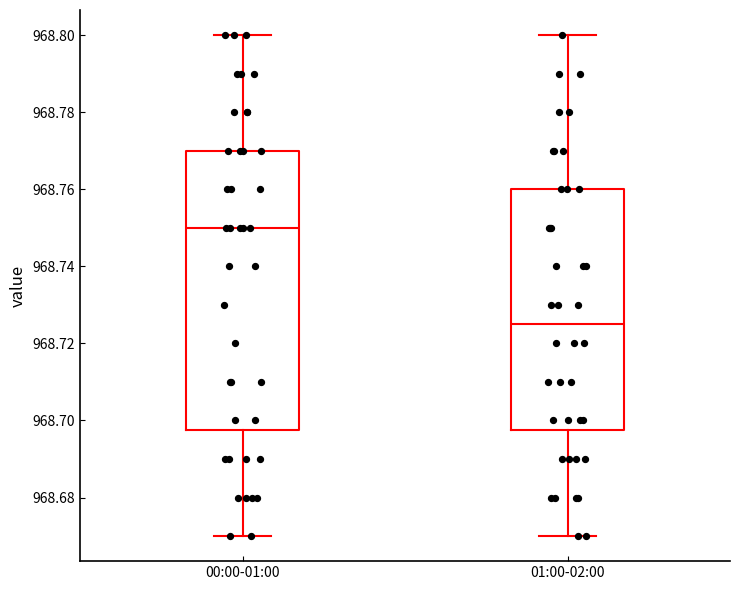

Reading left to right, read every box against the y-axis: the position of its median line, the range the box covers, and the ends of its whiskers. The values are not printed on the chart, so give them approximately, as read against the axis.

00:00-01:00: median 968.750, box 968.698 to 968.770, whiskers 968.670 to 968.800
01:00-02:00: median 968.726, box 968.698 to 968.760, whiskers 968.670 to 968.800